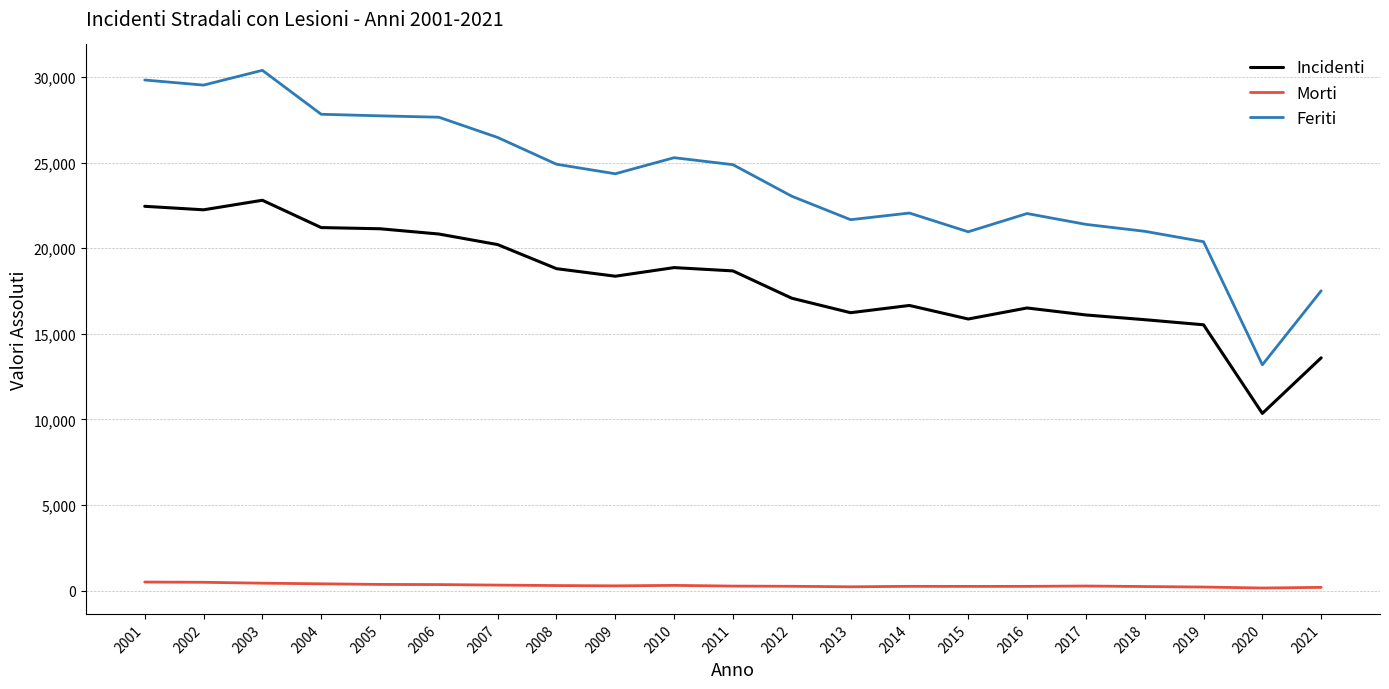

Is the value of Feriti at 2020 greater than the value of Incidenti at 2006?

No